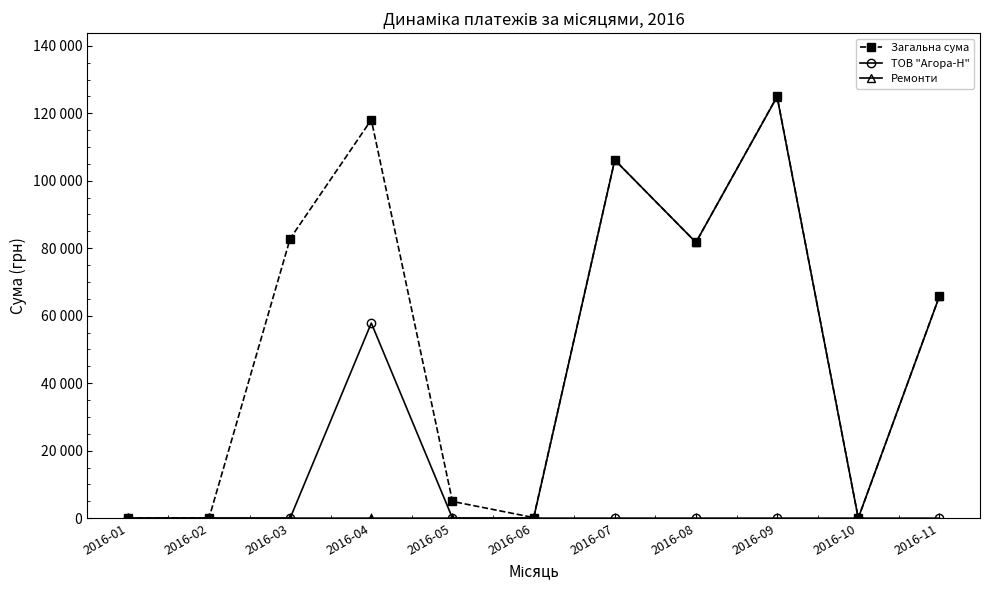

What is the difference between the maximum and second lowest values in the Ремонти series?

124904.8